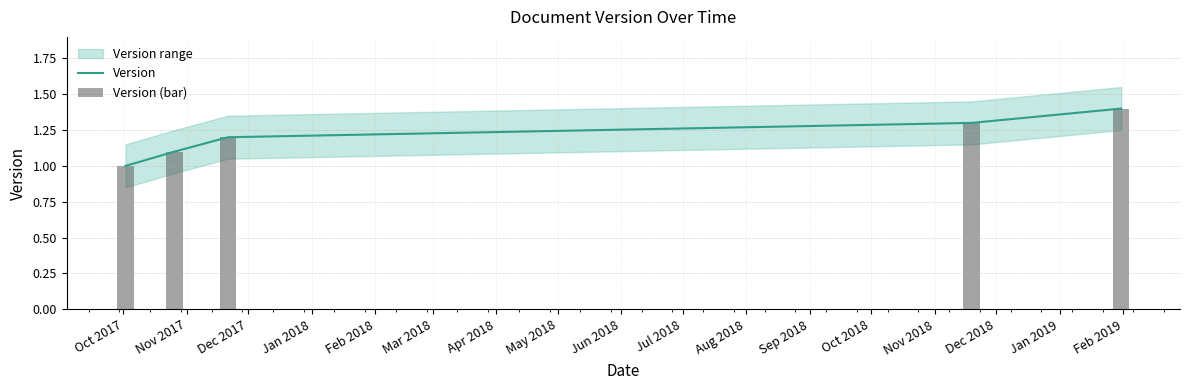

At how many categories does at least one series exceed 1?

4